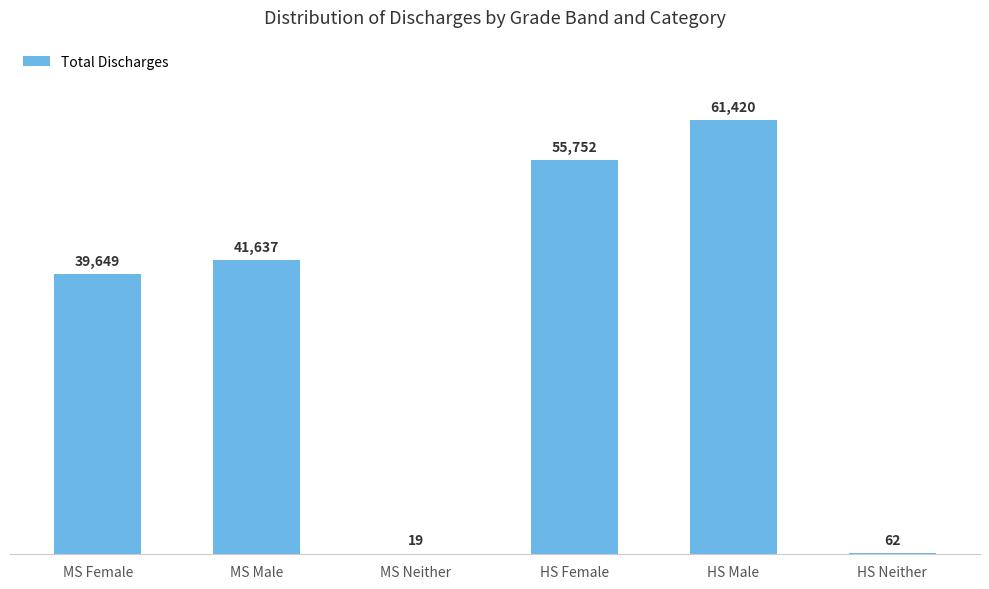

What is the sum of the values at MS Female and MS Male?

81286